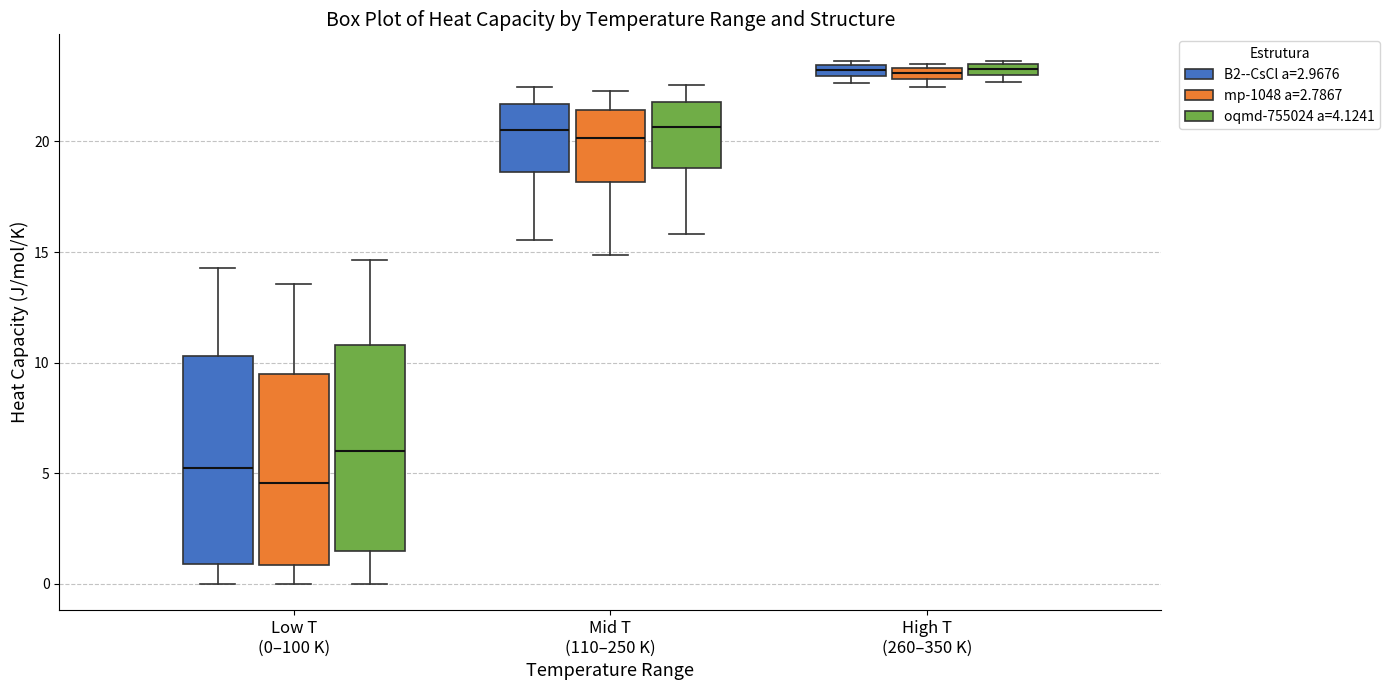

Where is the lower edge of the box for High T (260–350 K) (oqmd-755024 a=4.1241) on the y-axis? The values are not printed on the chart, so give them approximately, as read against the axis.

23.0